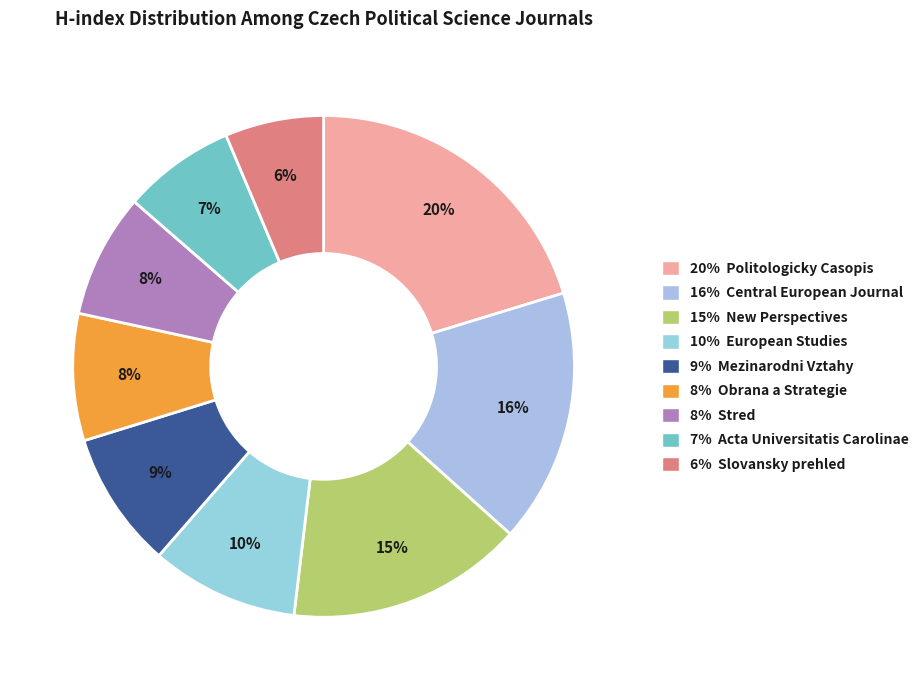

Is there a majority slice in this chart?

No